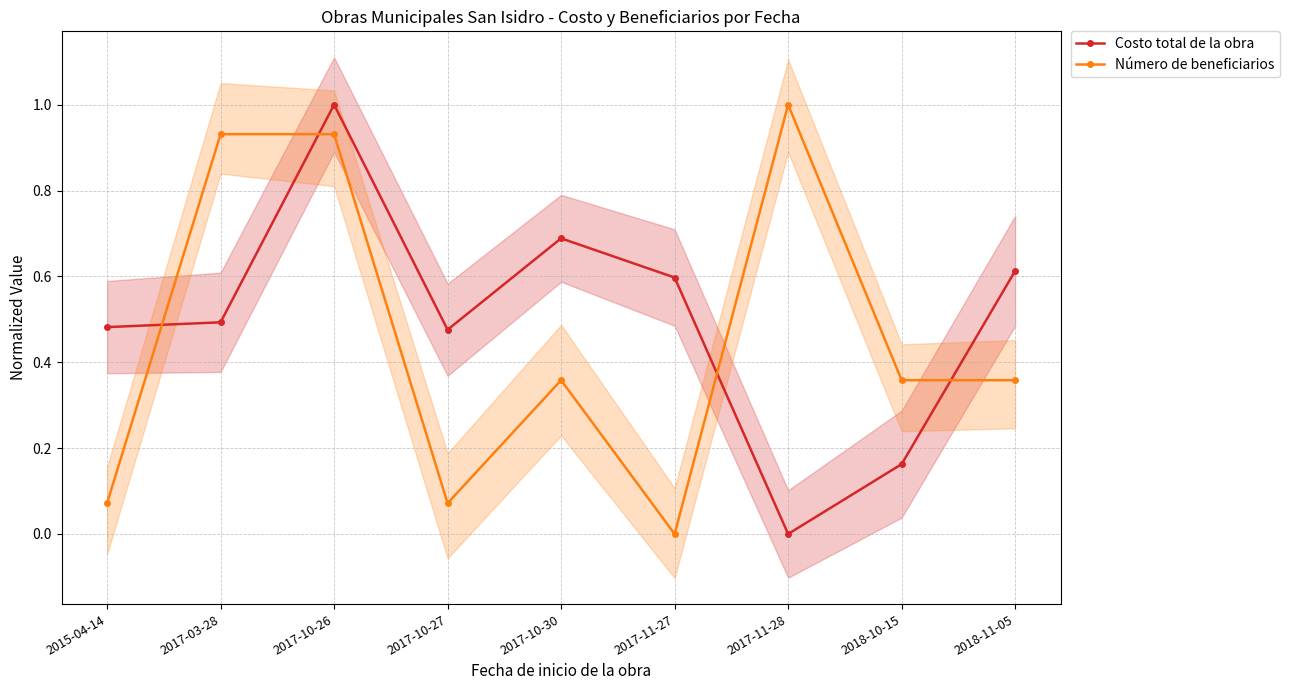

Which category has the highest value in the Número de beneficiarios series?

2017-11-28